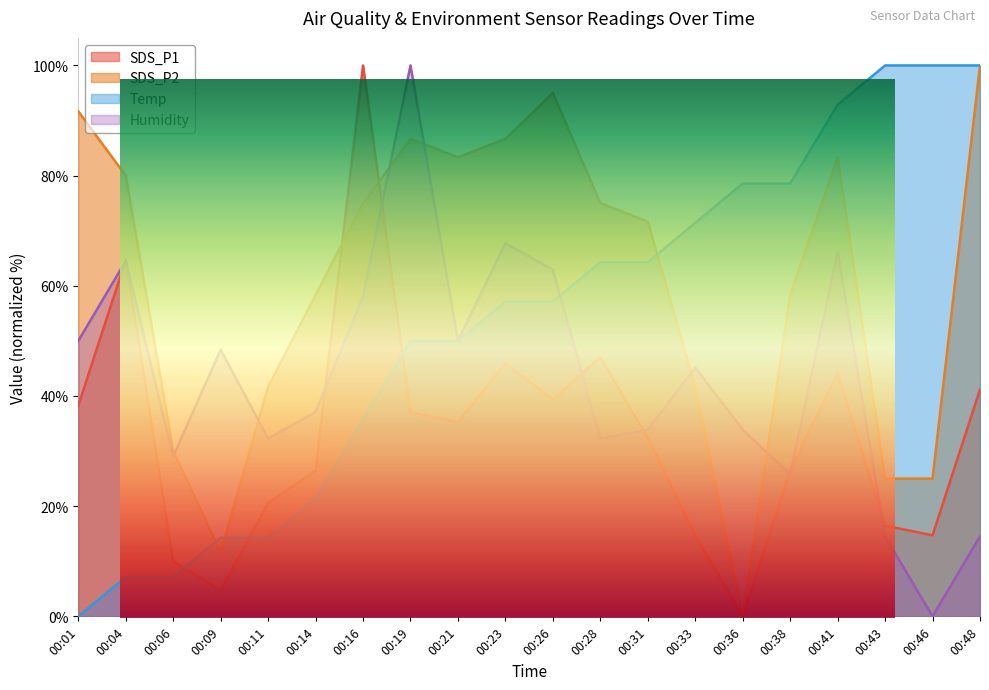

What are all the series names shown in the legend?

SDS_P1, SDS_P2, Temp, Humidity